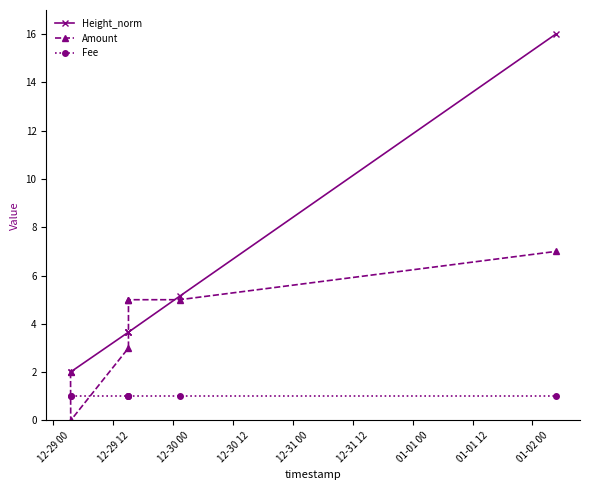

Rank the series by their average value, from lowest to highest.

Fee, Amount, Height_norm